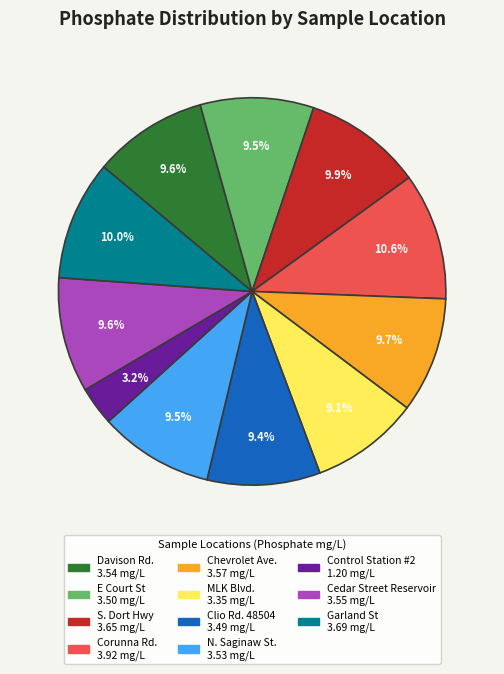

To the nearest percent, what is the combined percentage of S. Dort Hwy and MLK Blvd.?

19%